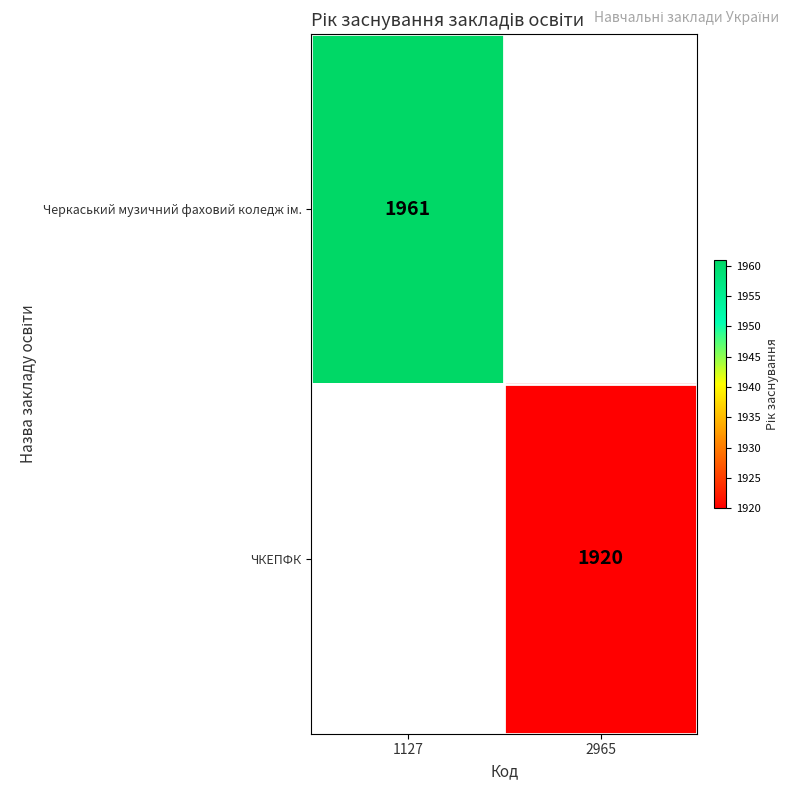

What is the minimum value shown in the chart?

1920.0